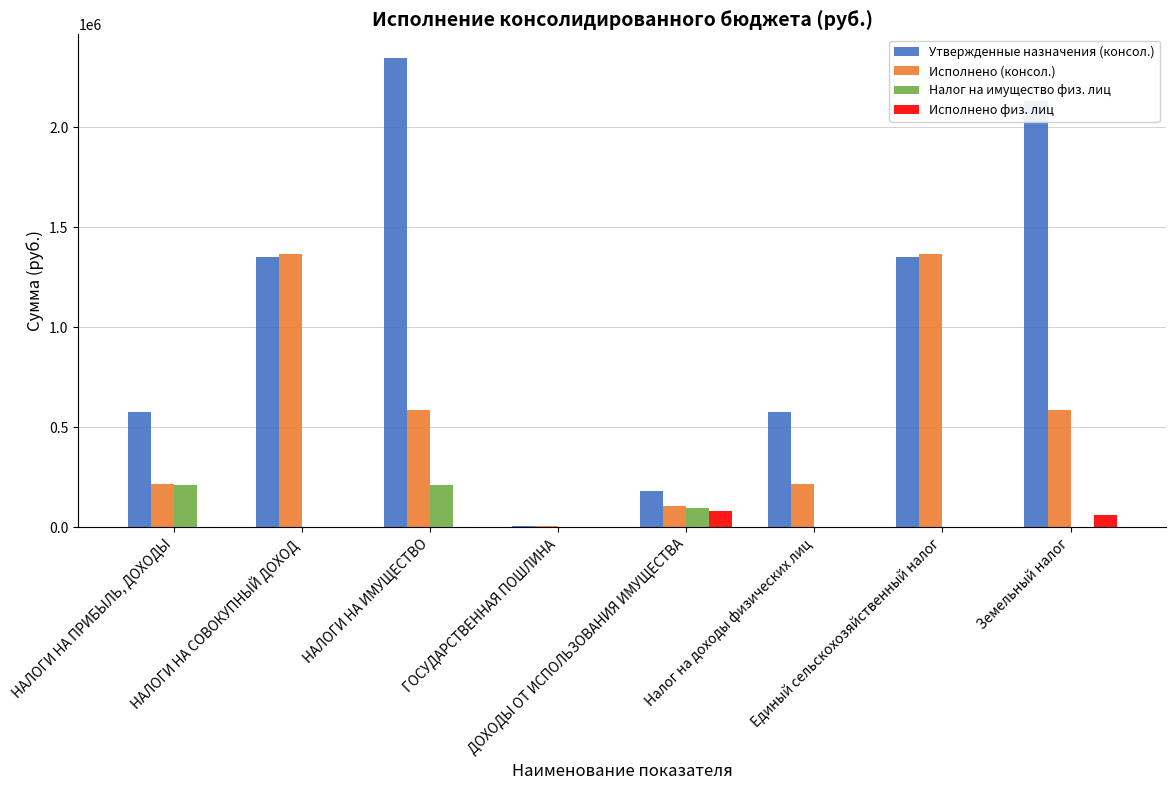

Which series has the largest total across all categories?

Утвержденные назначения (консол.)